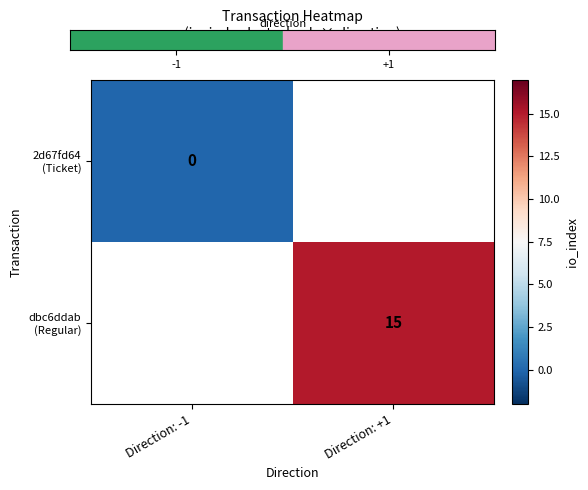

Which category has the highest value in the 2d67fd64 (Ticket) series?

Direction: -1